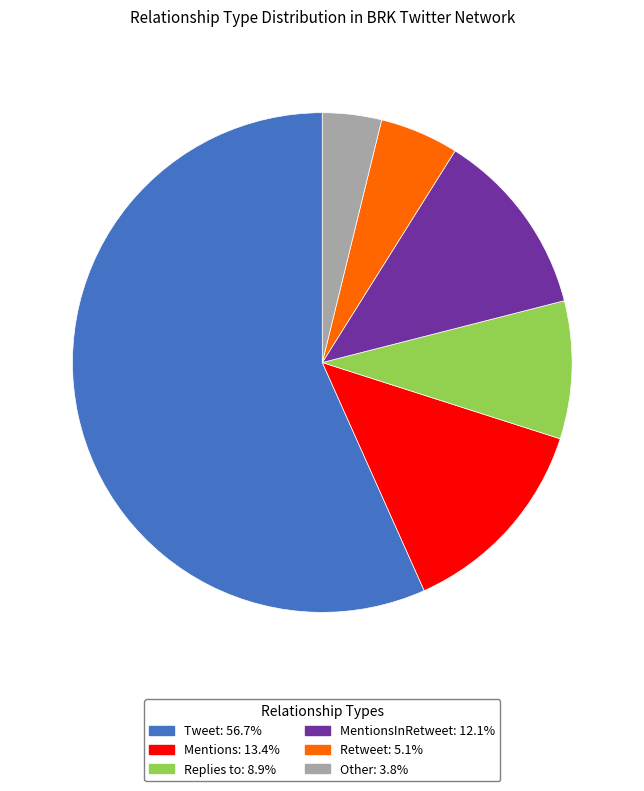

Is there a majority slice in this chart?

Yes